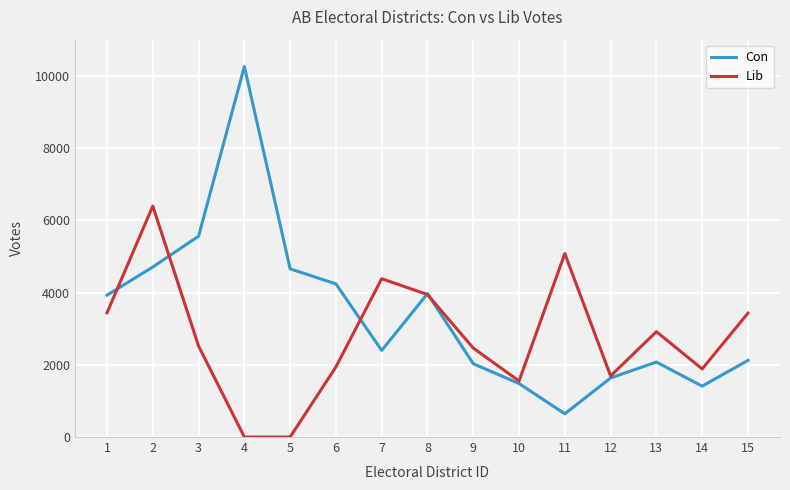

At which category is the sum across all series the highest?

2